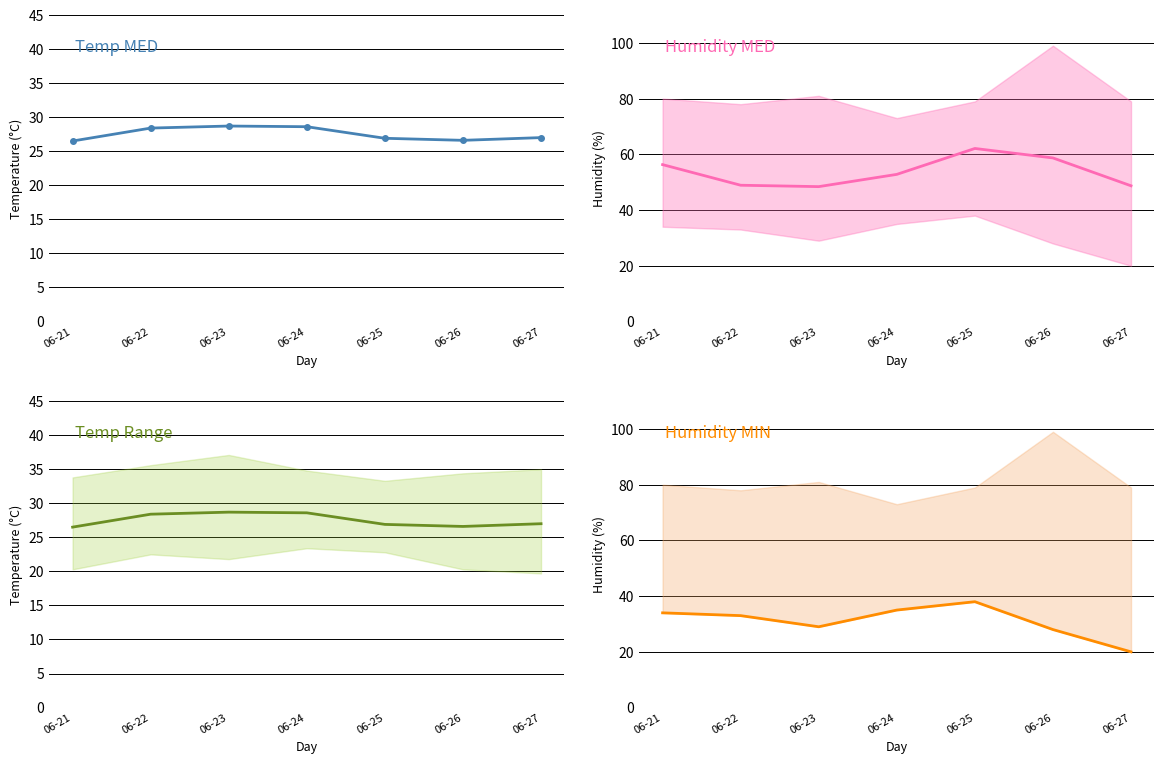

Which series changed the most between 06-23 and 06-27?

Humidity MIN